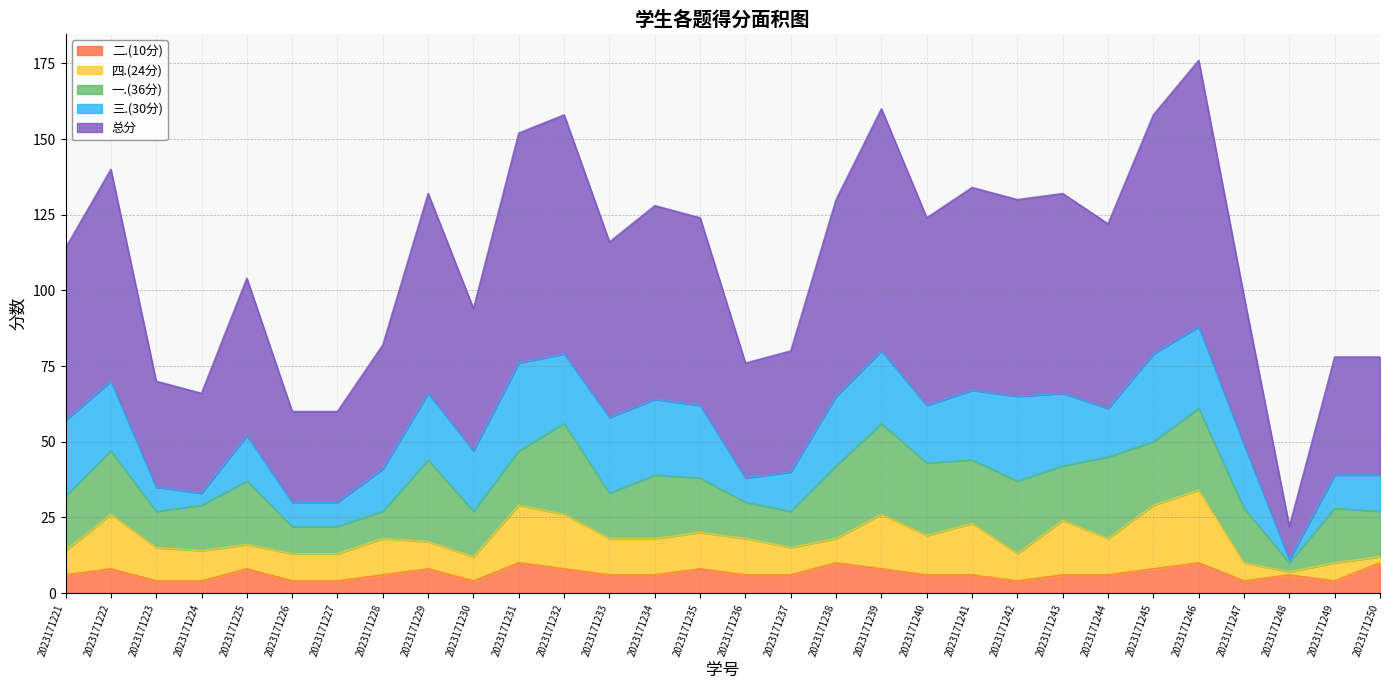

How many values in the 三.(30分) series exceed 22?

14